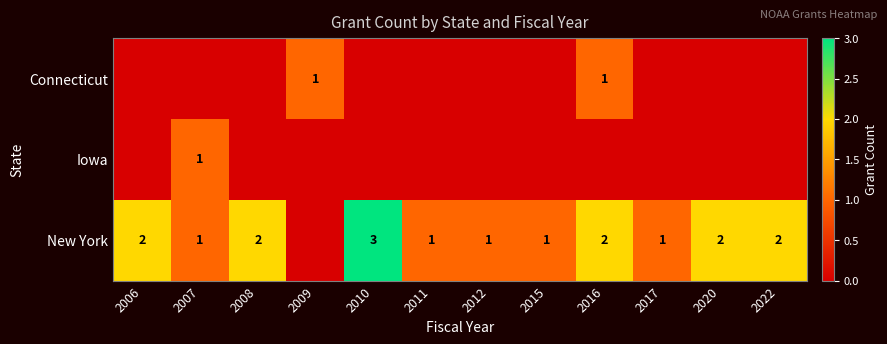

The value of New York at 2011 is 2. True or false?

False